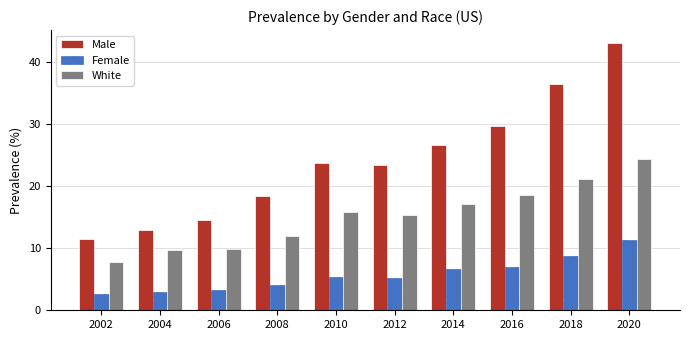

What is the spread (max minus min) of values at 2020?

31.6